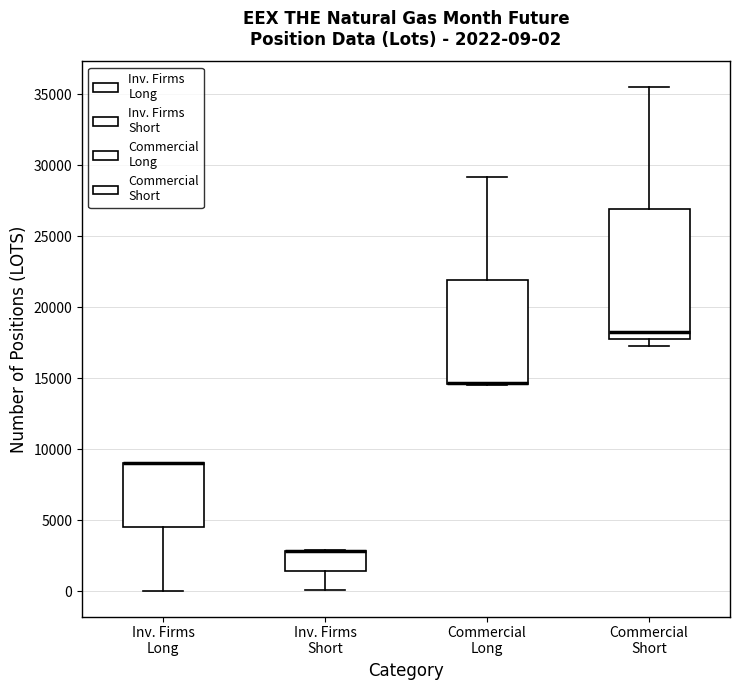

Which box is the tallest, from its lower edge to its upper edge?

Commercial Short